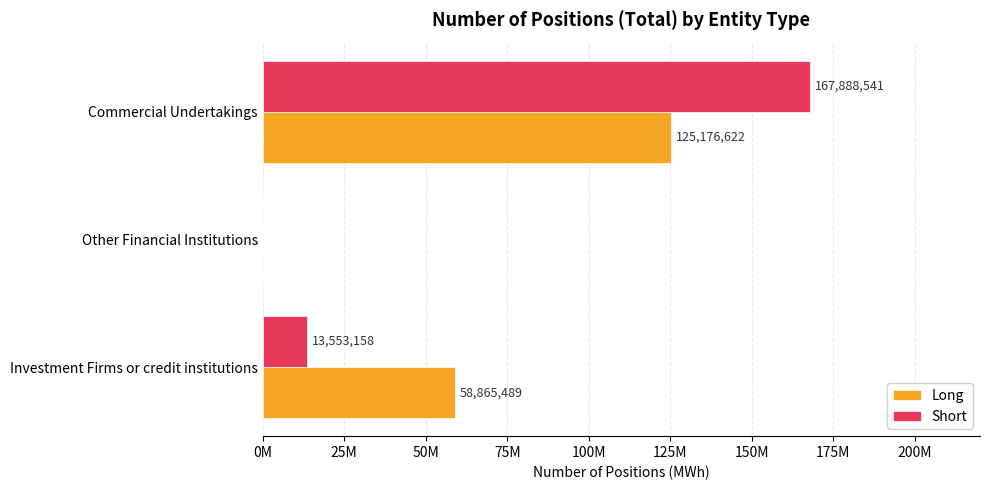

What are all the series names shown in the legend?

Long, Short